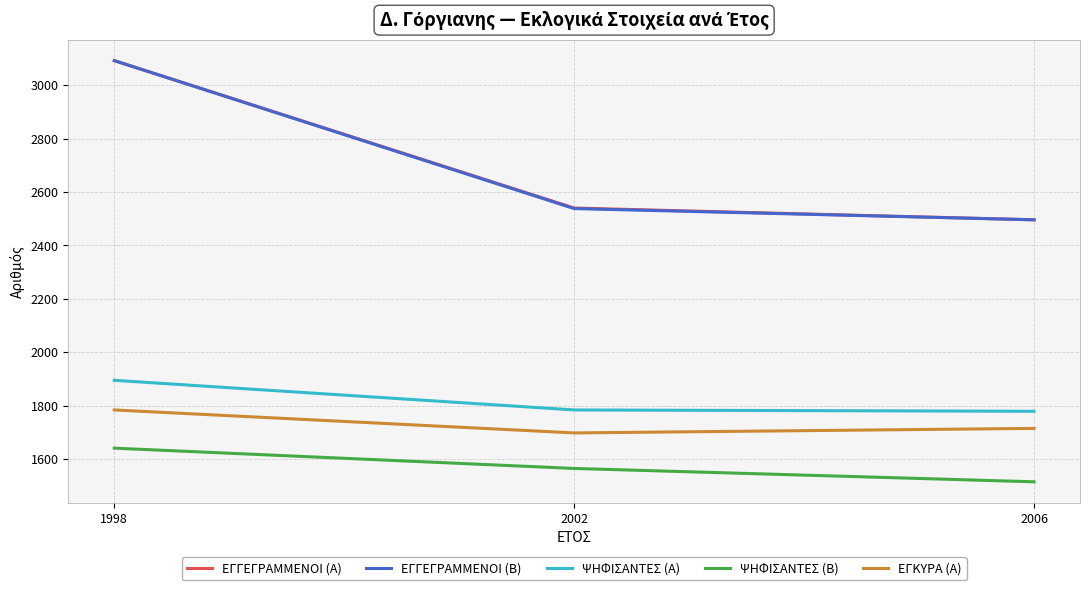

What is the total value across all series at 1998?

11504